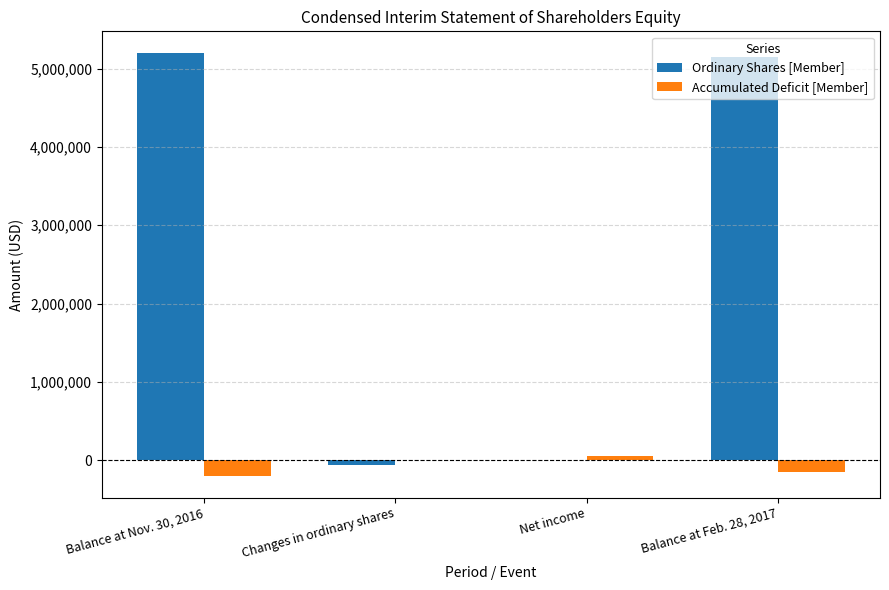

The value of Ordinary Shares [Member] at Balance at Nov. 30, 2016 is 5204875. True or false?

True